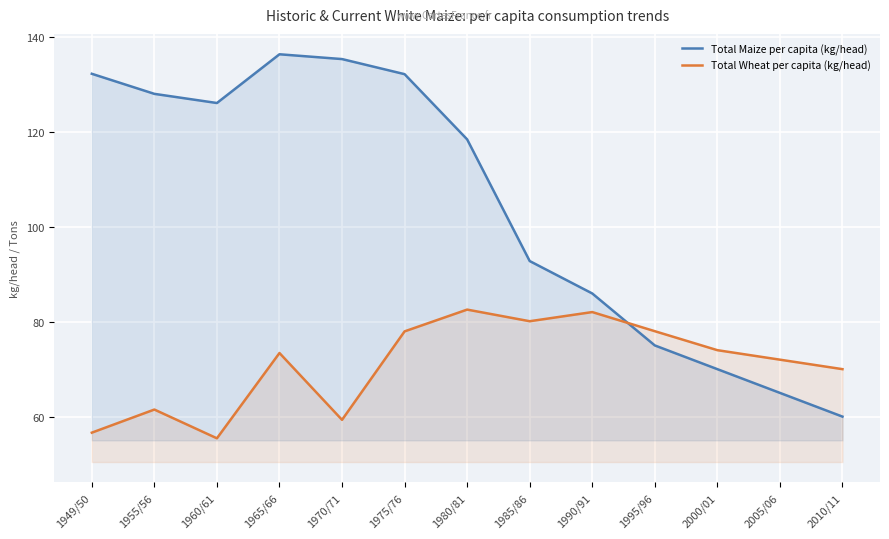

Count the number of data series in this chart.

2